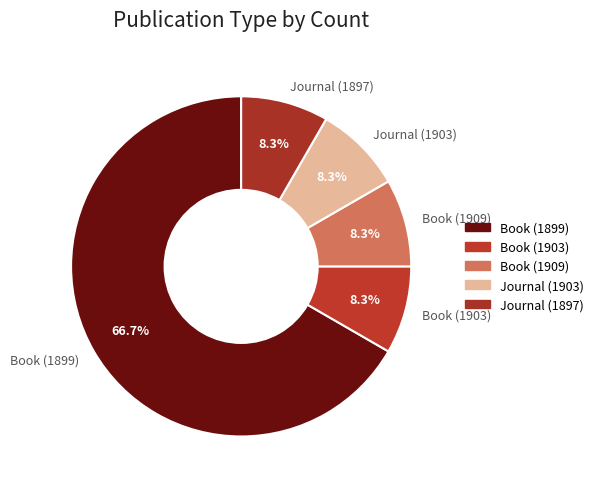

What percentage is NOT represented by Book (1903)?

91.7%